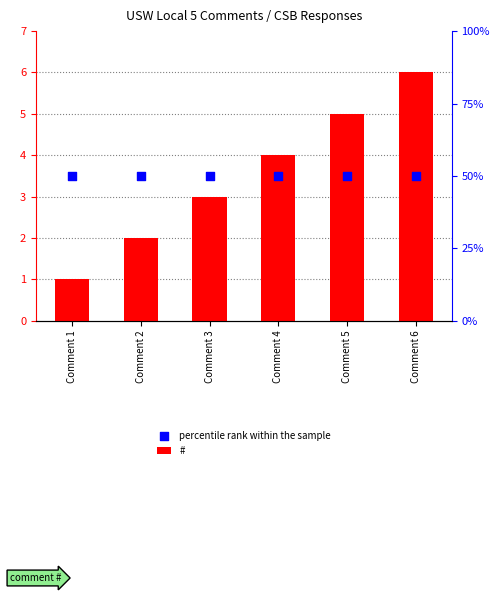

Which series has the largest Y range (max minus min)?

#